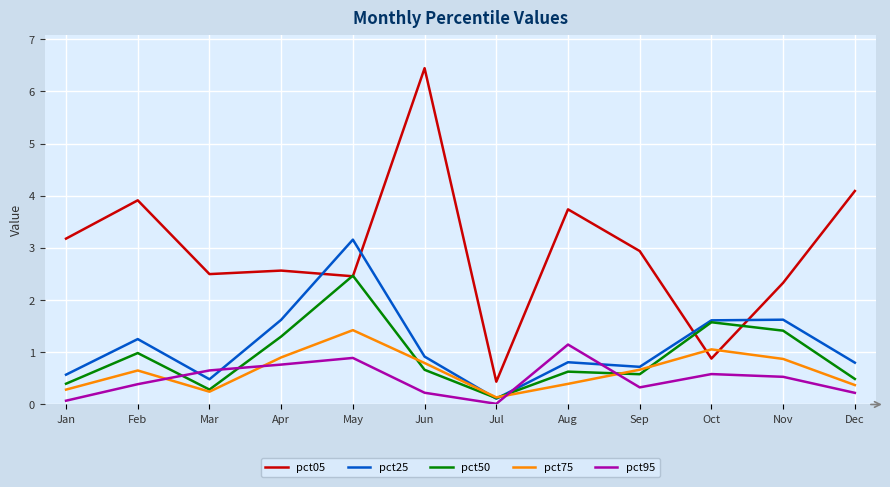

What is the lowest value of the pct05 series?

0.4